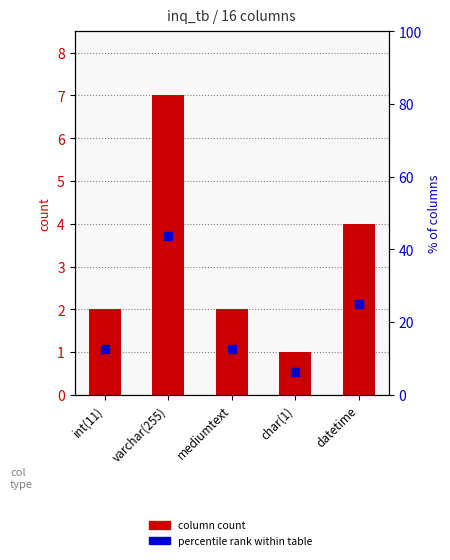

Is the value of percentile rank within table at datetime greater than the value of column count at datetime?

Yes